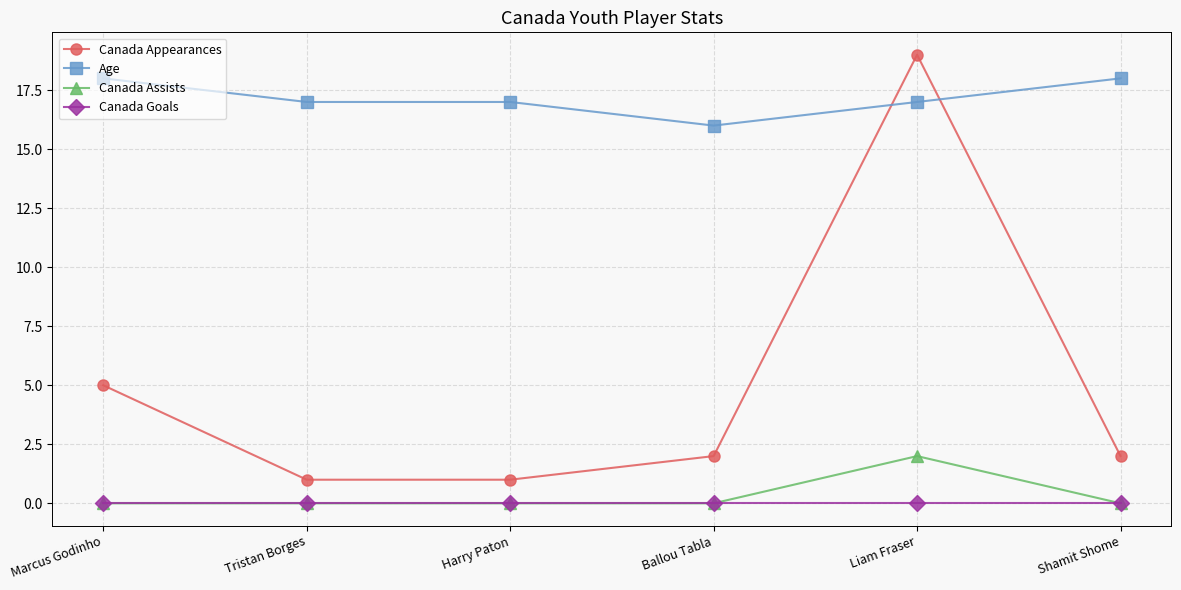

What position from the left is Tristan Borges?

2